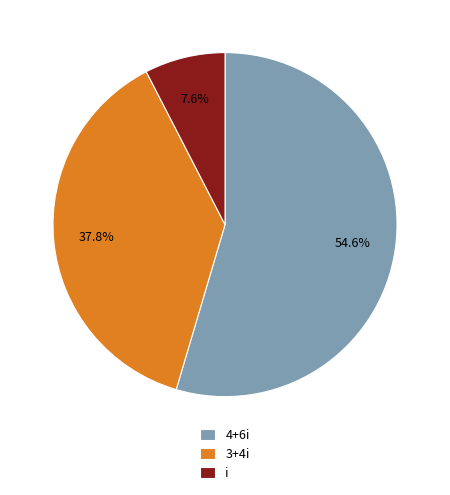

What percentage is NOT represented by i?

92.4%